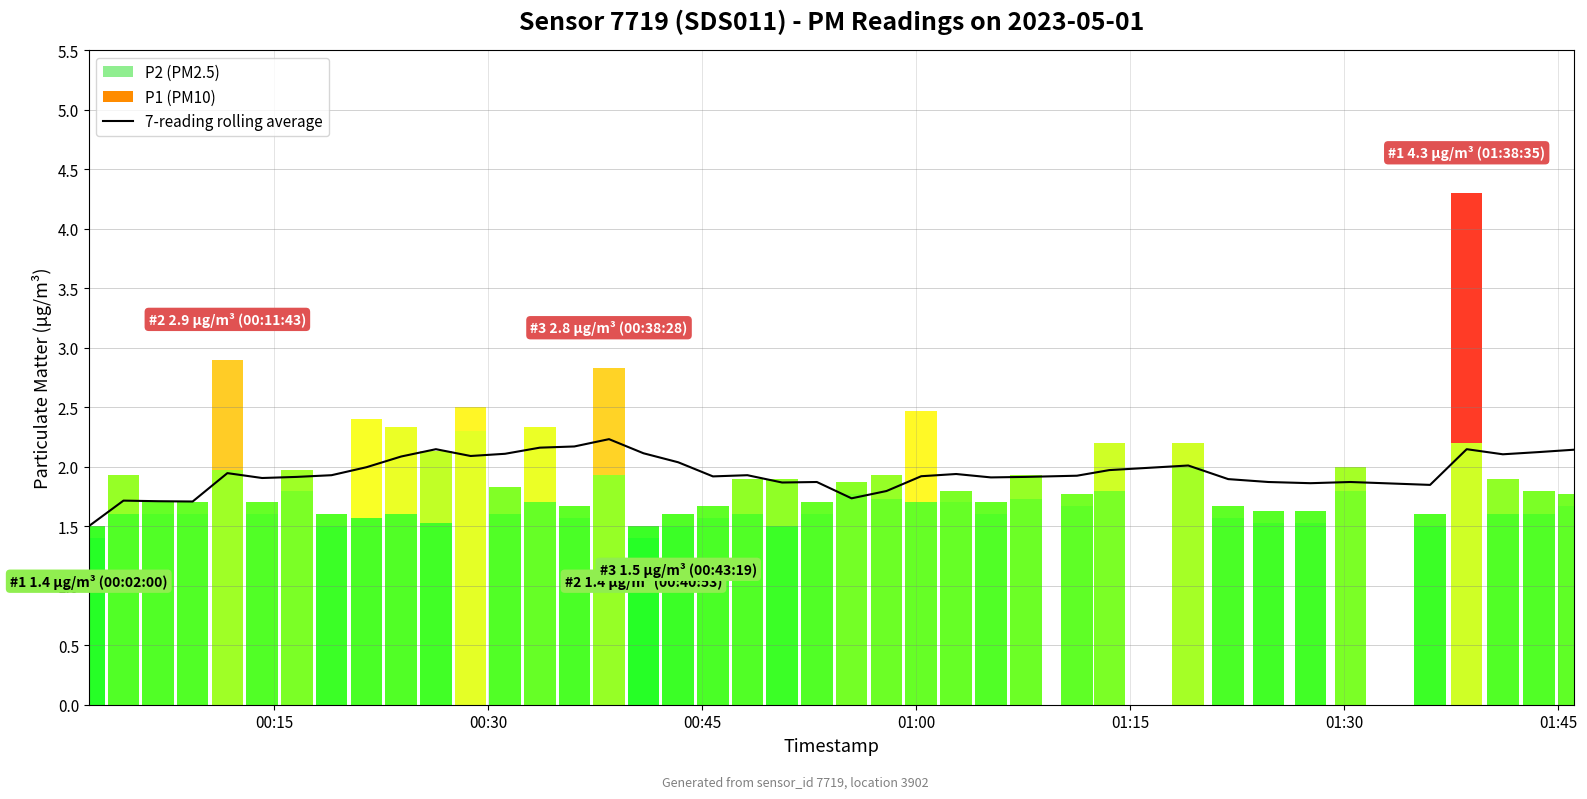

True or false: the data shows 0.7 at 01:45.

False